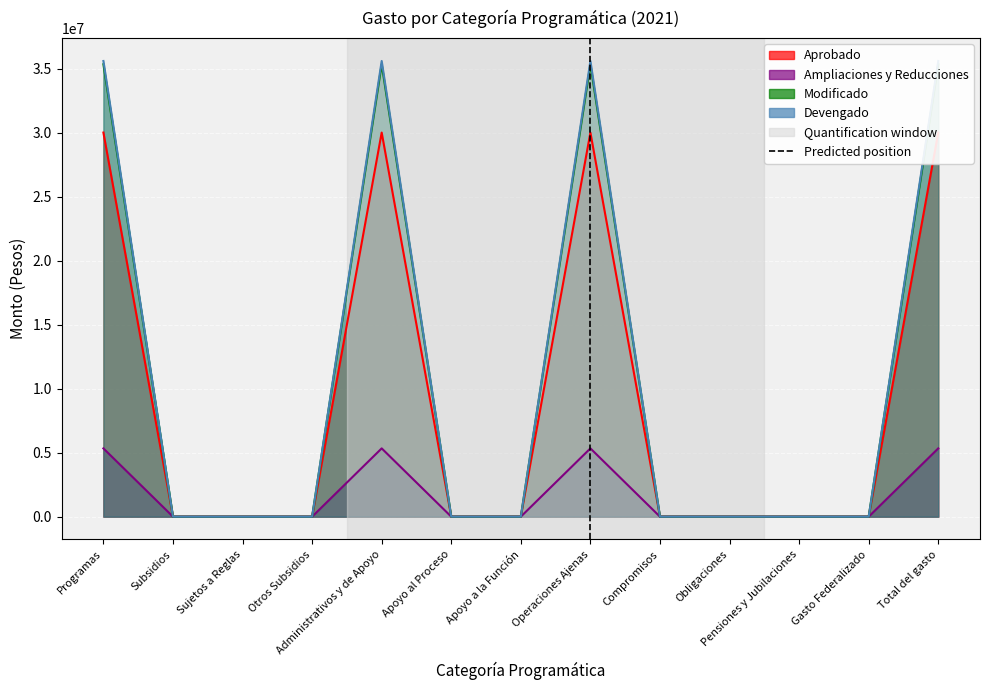

How many Ampliaciones y Reducciones values are between 0 and 5334046?

13